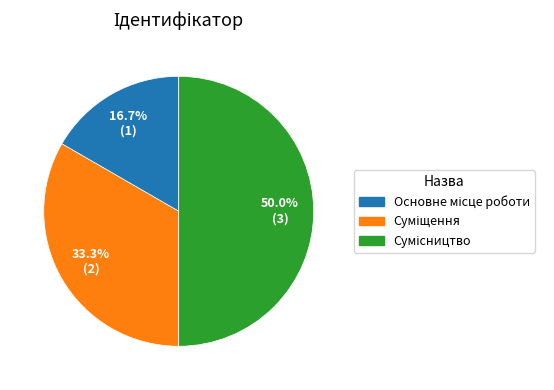

To the nearest percent, what is the difference between the largest and smallest slice percentages?

33%